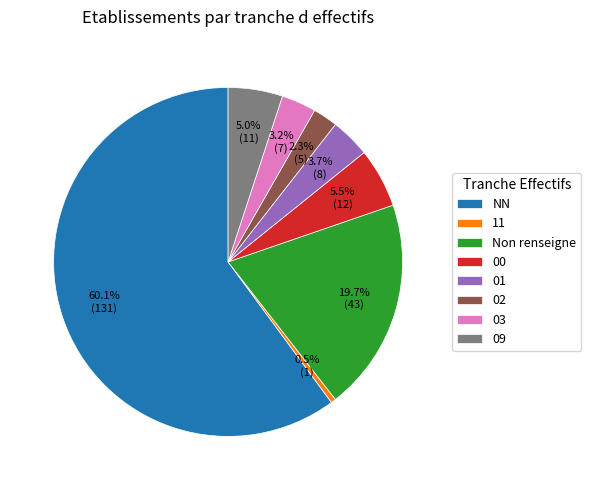

Count the number of slices in the pie.

8